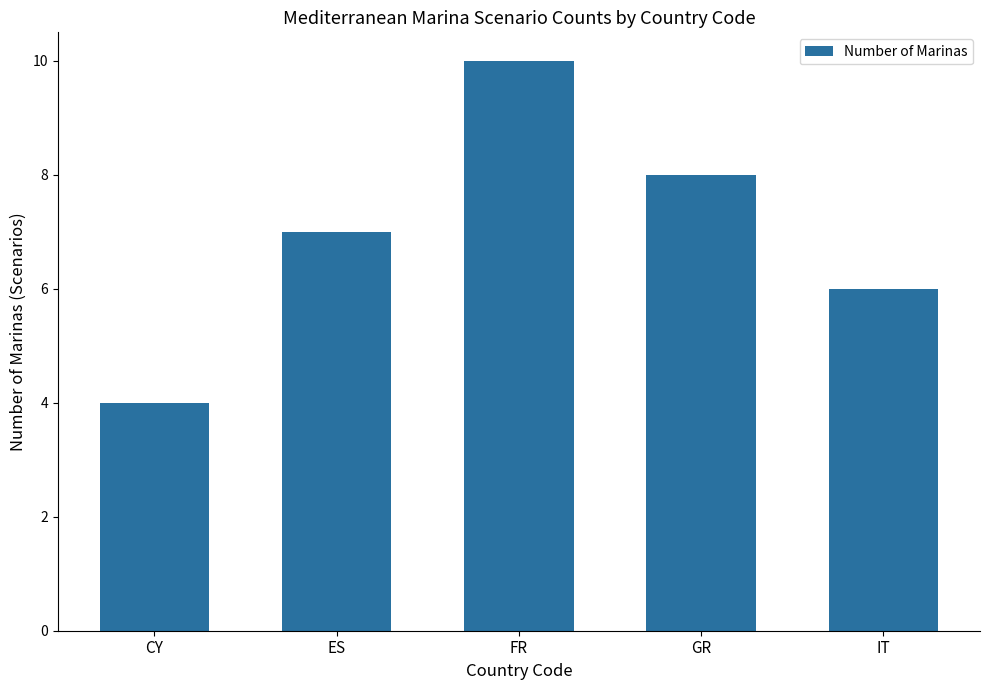

Is it true that the value at CY is 2?

False